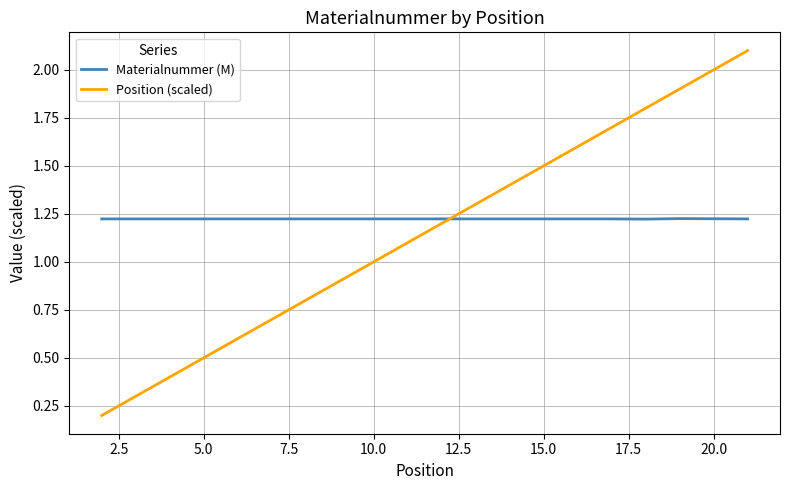

How many lines are shown in the chart?

2